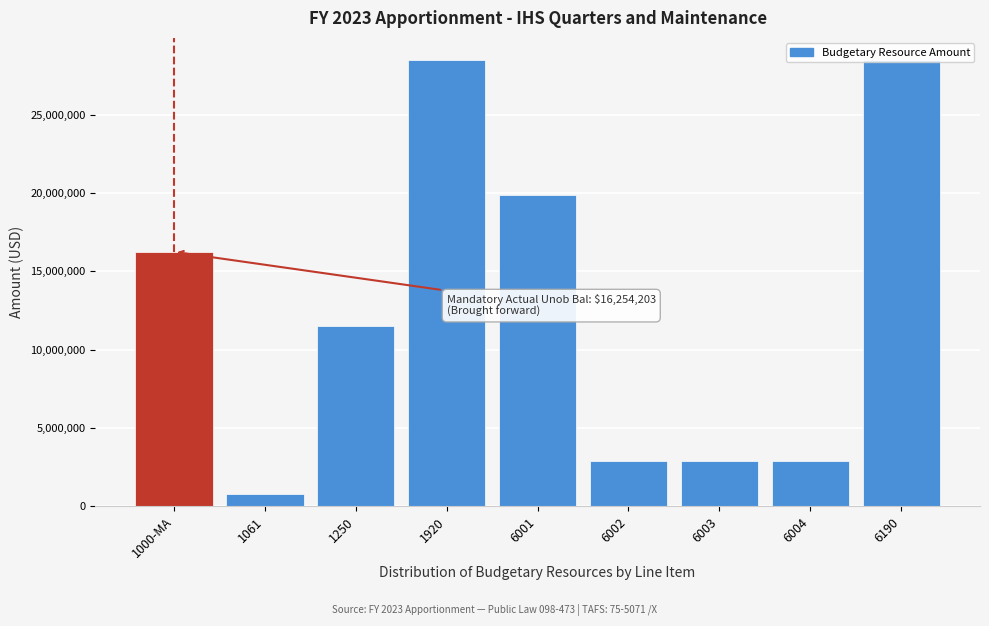

What is the approximate value at 1000-MA?

16254203